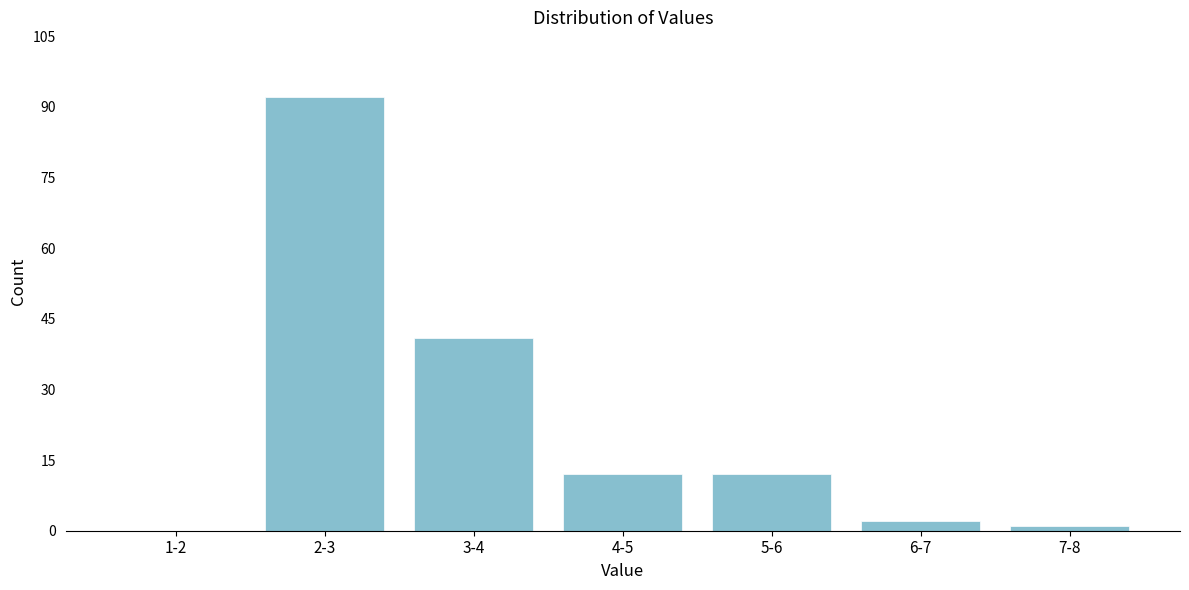

Reading right to left, extract all data points from this chart.

7-8=1	6-7=2	5-6=12	4-5=12	3-4=41	2-3=92	1-2=0